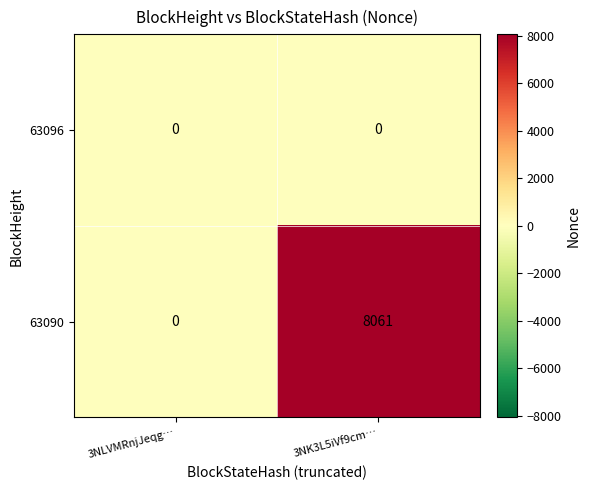

What is the sum of all 63090 values?

8061